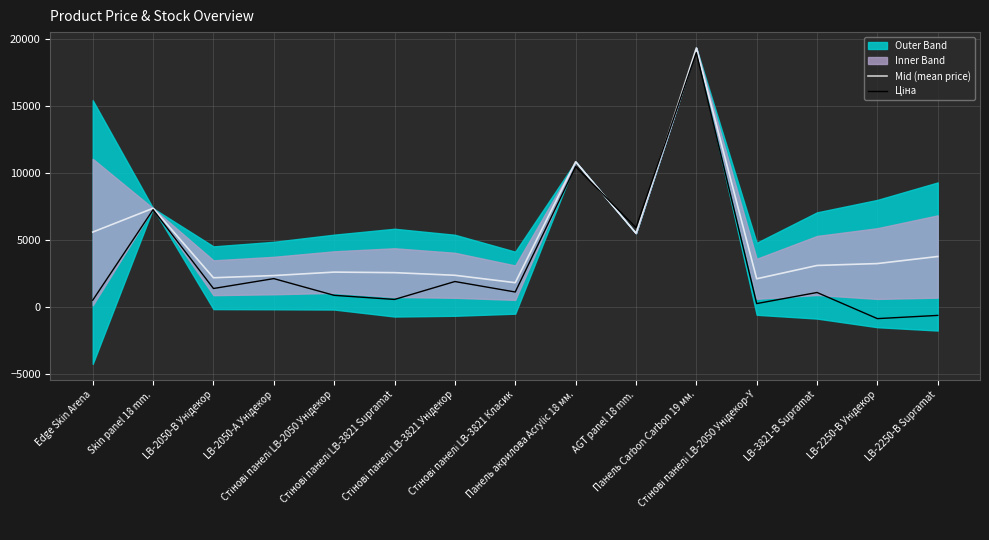

After their last crossing, which series has the higher values: Ціна or Mid (mean price)?

Mid (mean price)